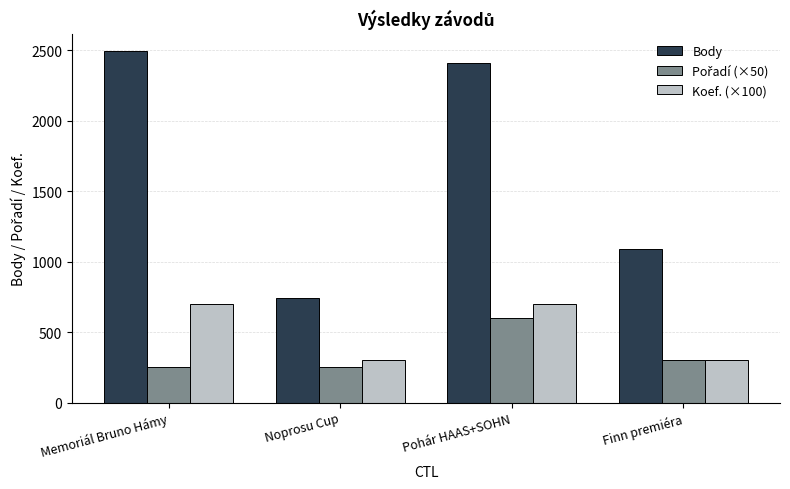

What is the lowest value of the Body series?

741